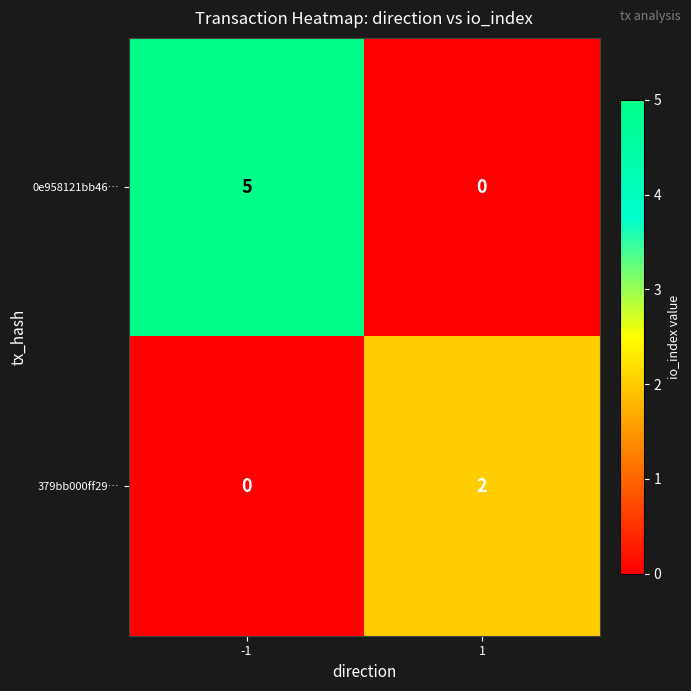

Which category has the highest value across all series?

-1